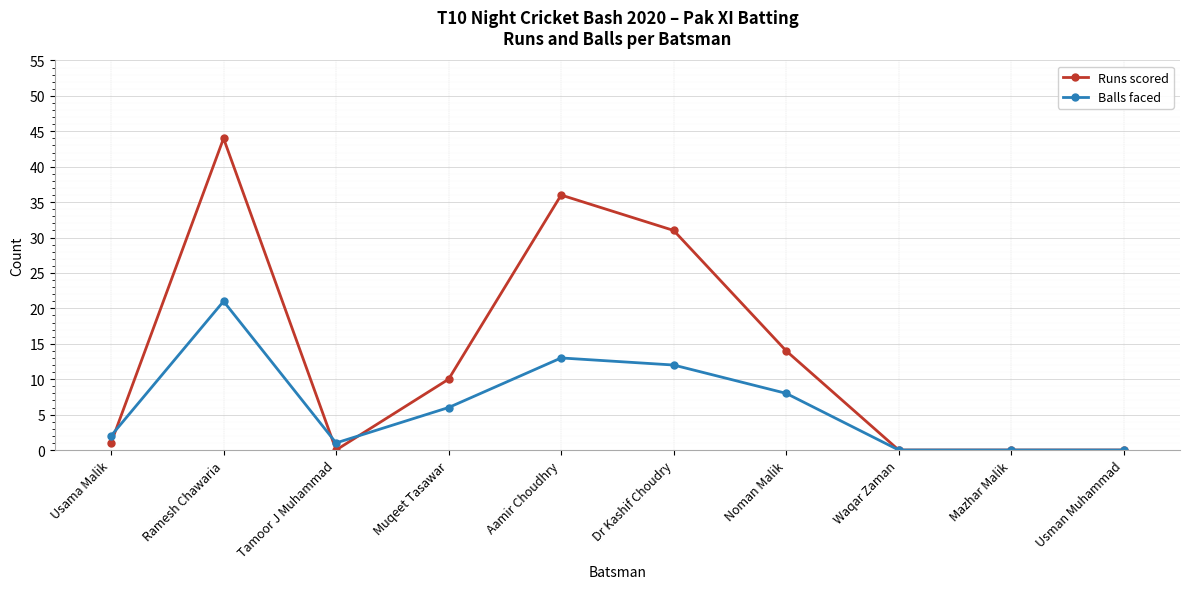

Is this an area chart (filled region under the line)?

No